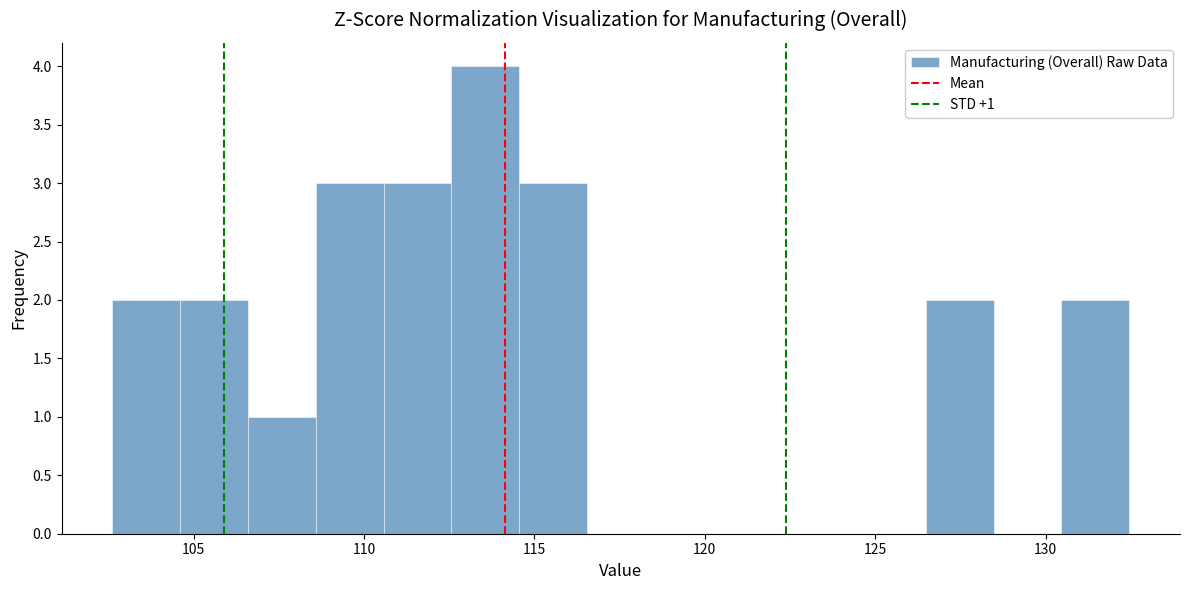

Around what value on the x-axis is the tallest bar? Give the approximate position of its centre, as read against the axis.

113.5